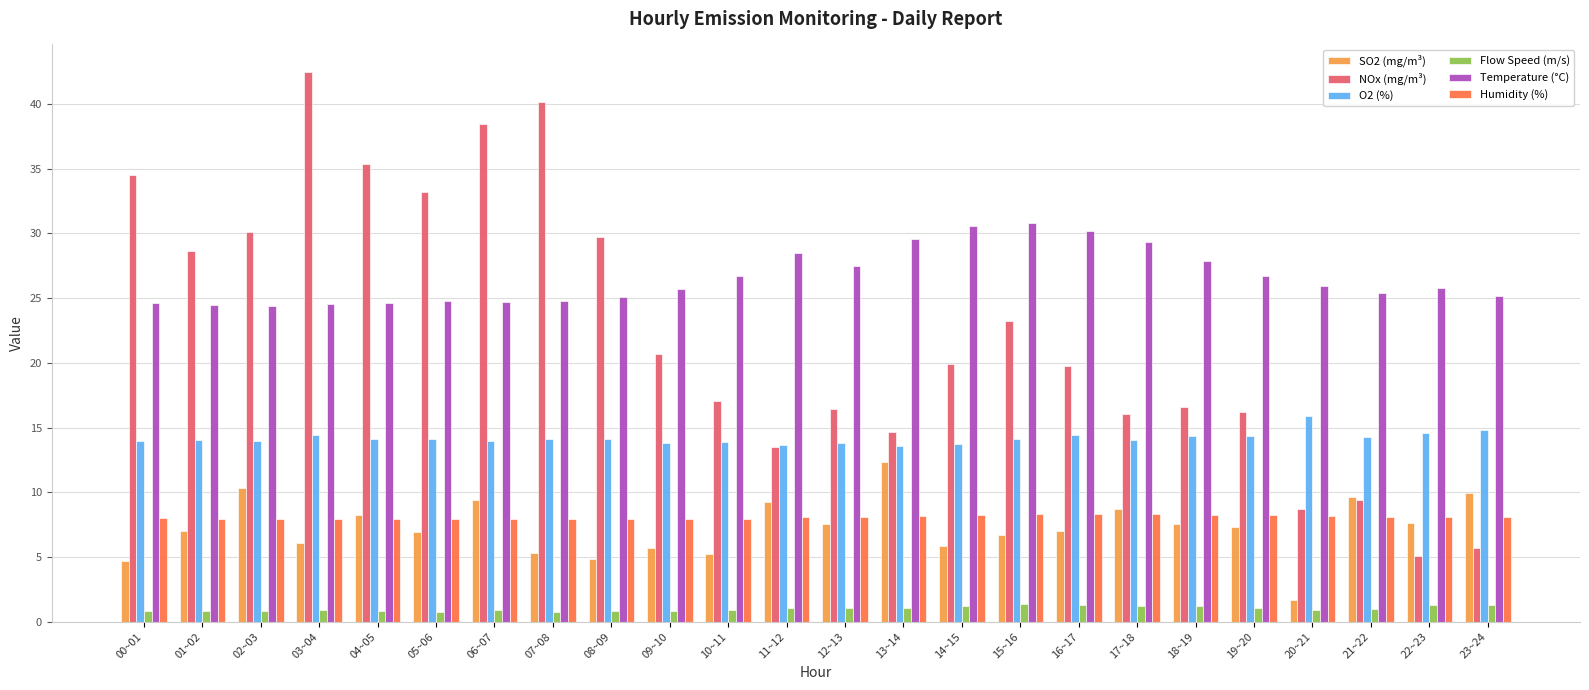

What is the difference between the second highest and minimum values in the NOx (mg/m³) series?

35.0